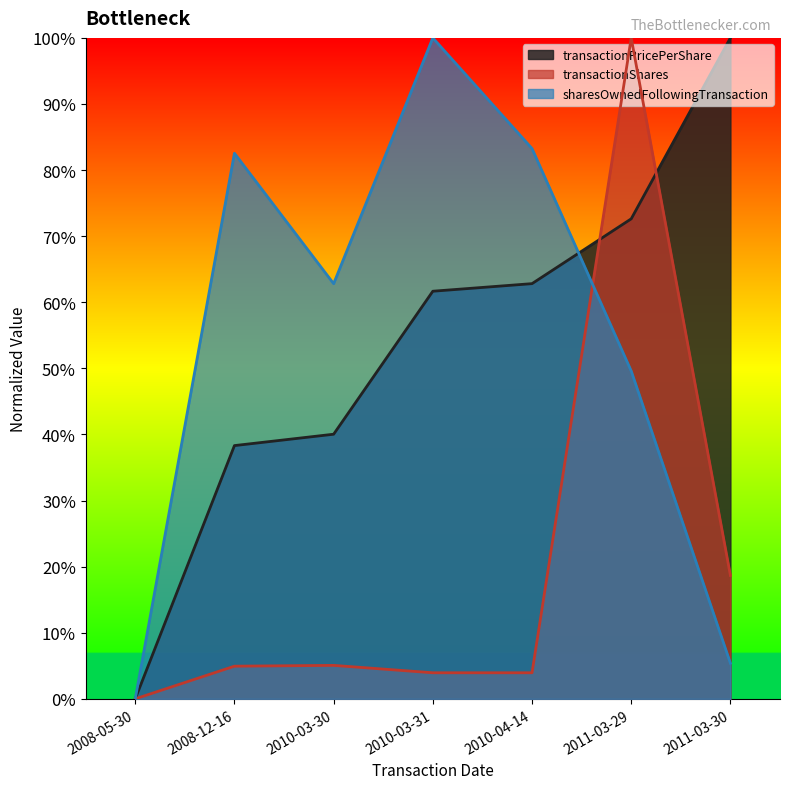

Count the number of data series in this chart.

3